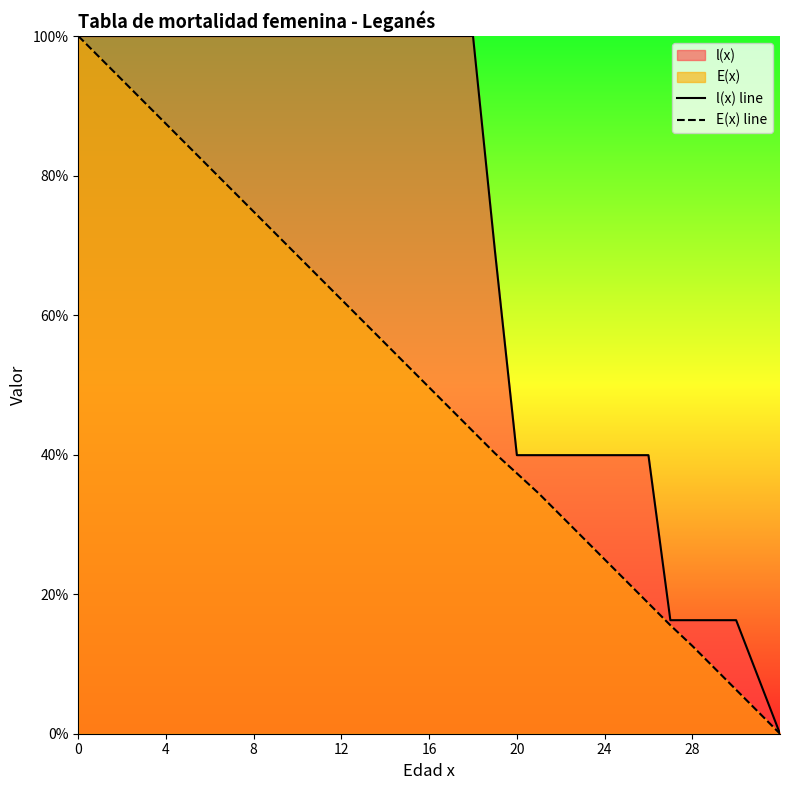

Rank the series by their average value, from lowest to highest.

E(x) line, l(x) line